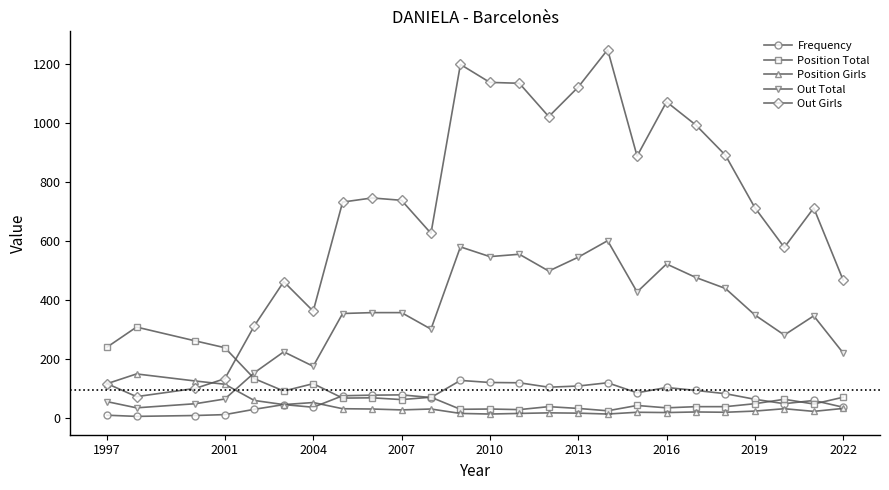

Which series has the widest spread of values?

Out Girls